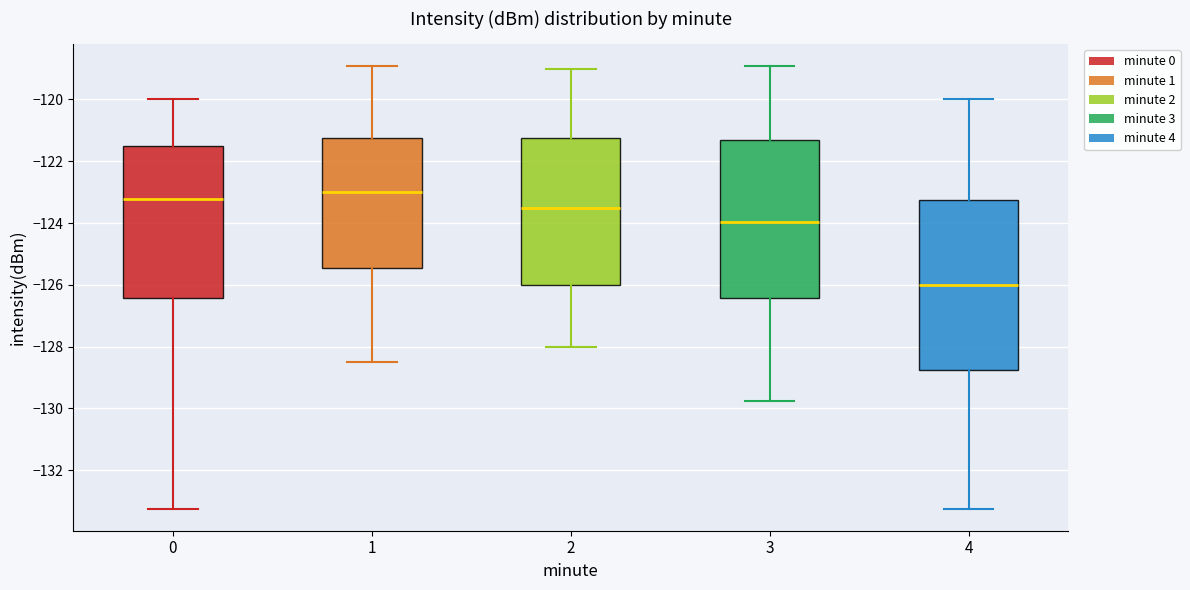

Comparing the boxes themselves (not the whiskers), which one is the tallest?

4